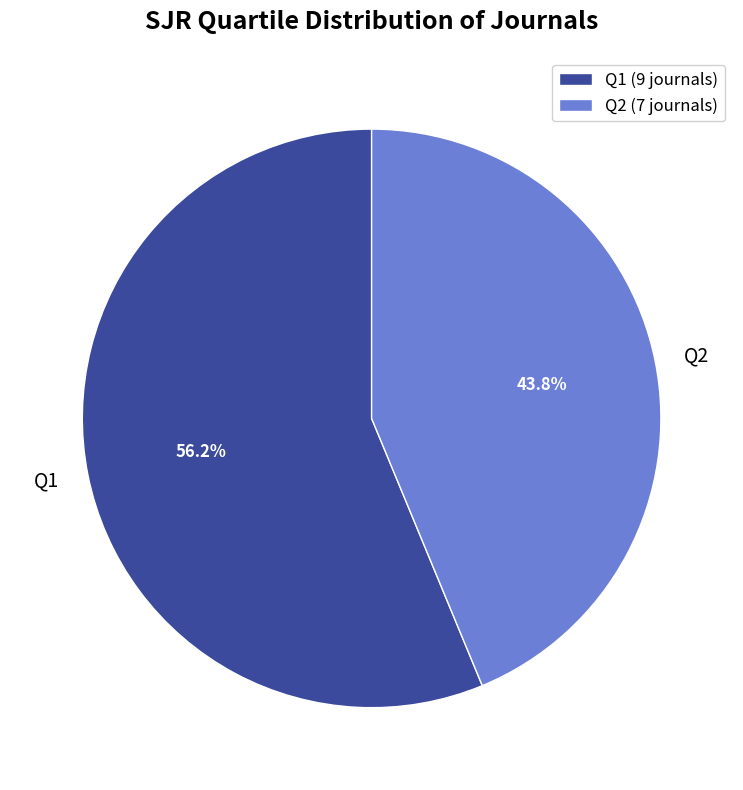

Which slice is the smallest?

Q2